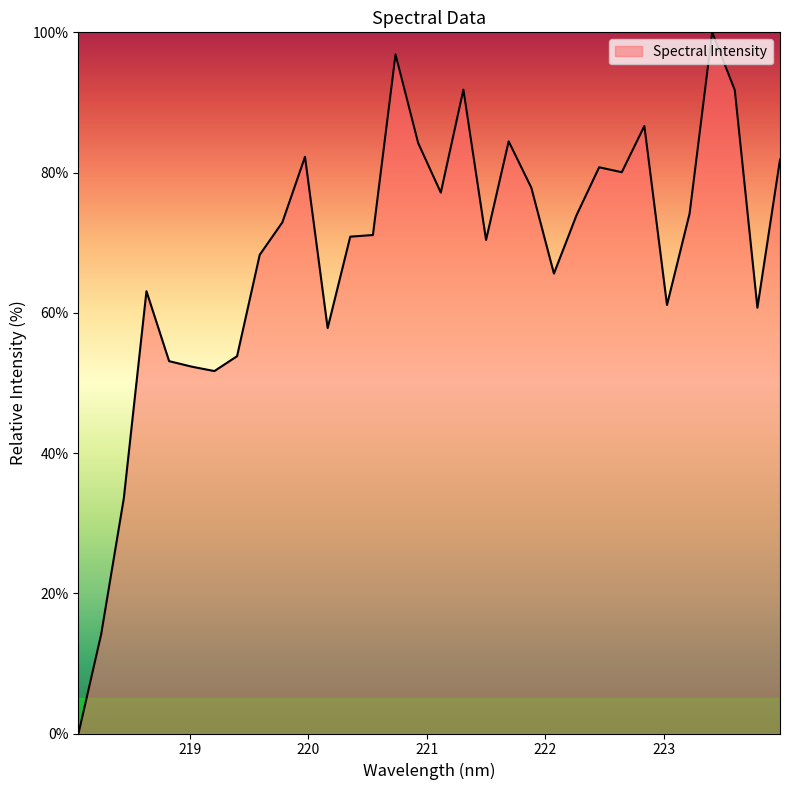

True or false: there are more than 0 points higher than both neighbors.

True